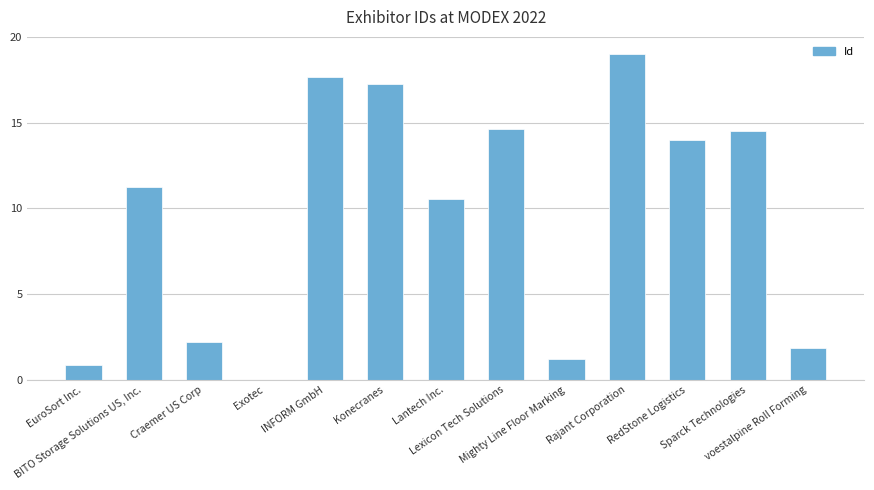

Where does the data first go above 11?

BITO Storage Solutions US, Inc.